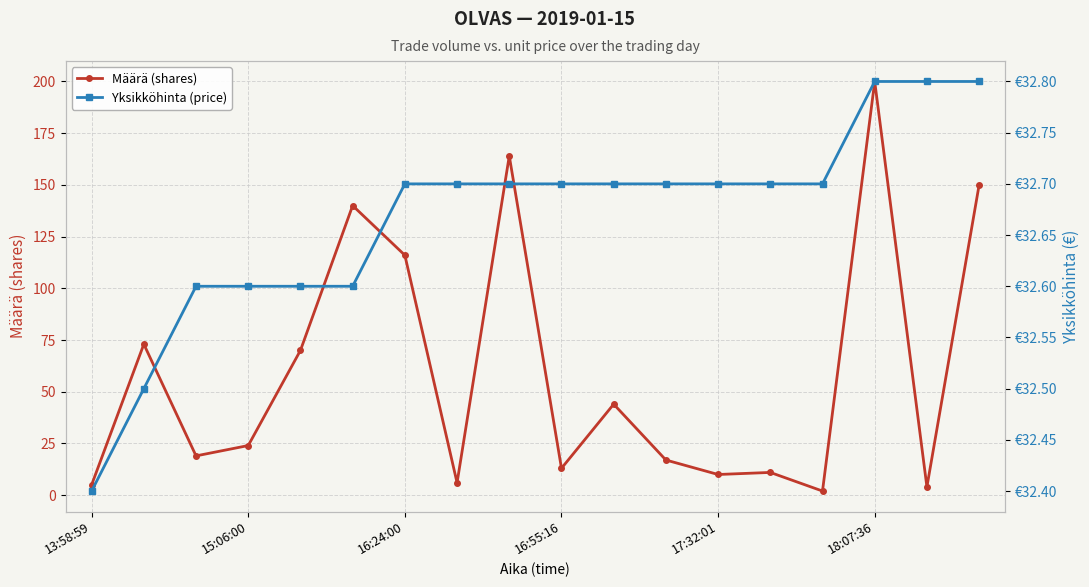

Where is Määrä (shares) nearest to the value 101?

16:24:00